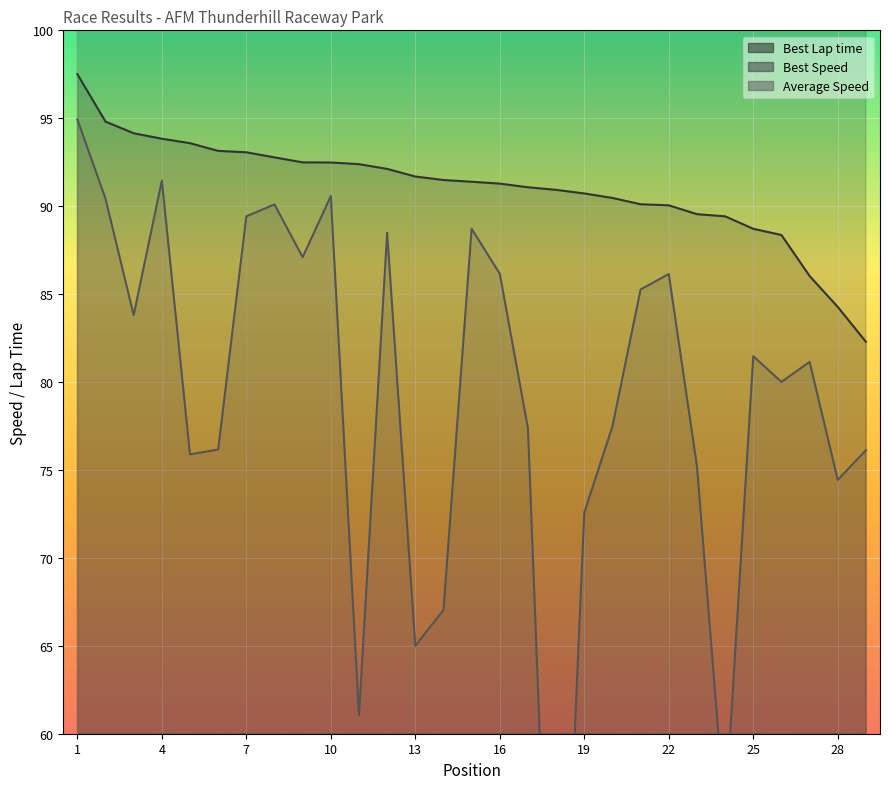

What is the value of the Average Speed point at the 15th from the left?

88.7